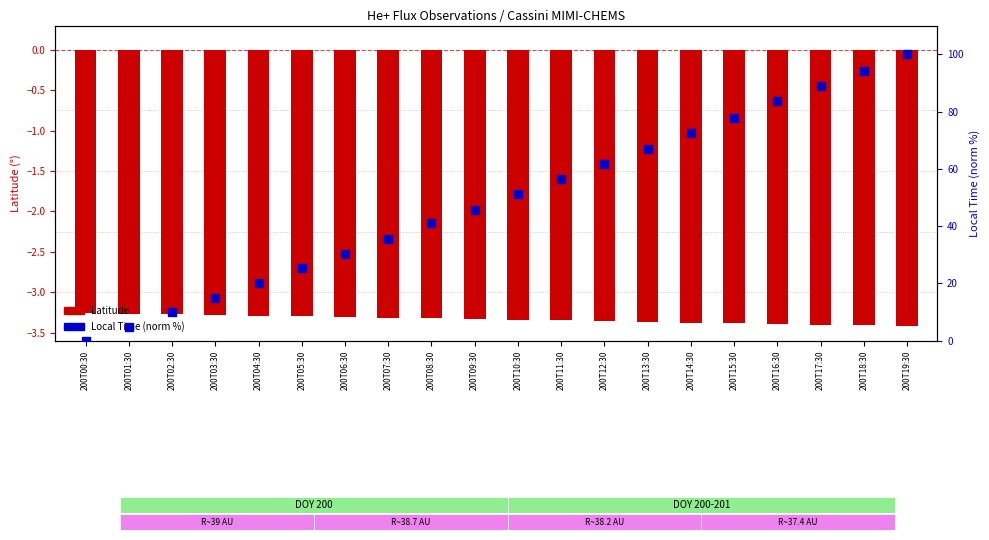

Is the value of Local_Time (norm) at 200T16:30 greater than the value of Latitude at 200T10:30?

Yes